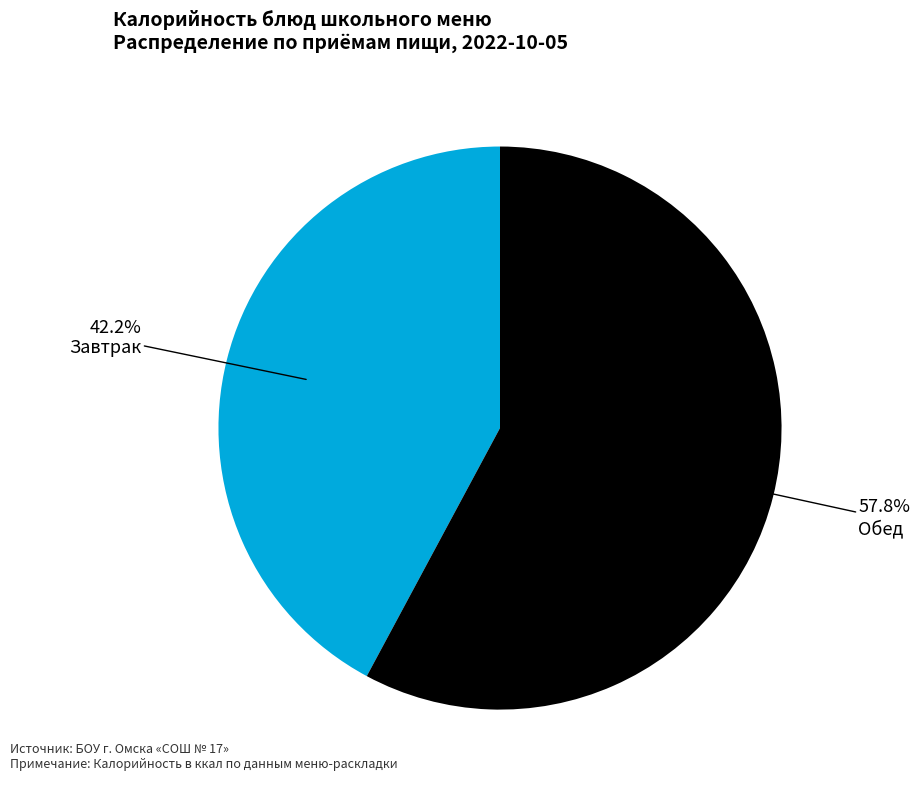

Is there a majority slice in this chart?

Yes